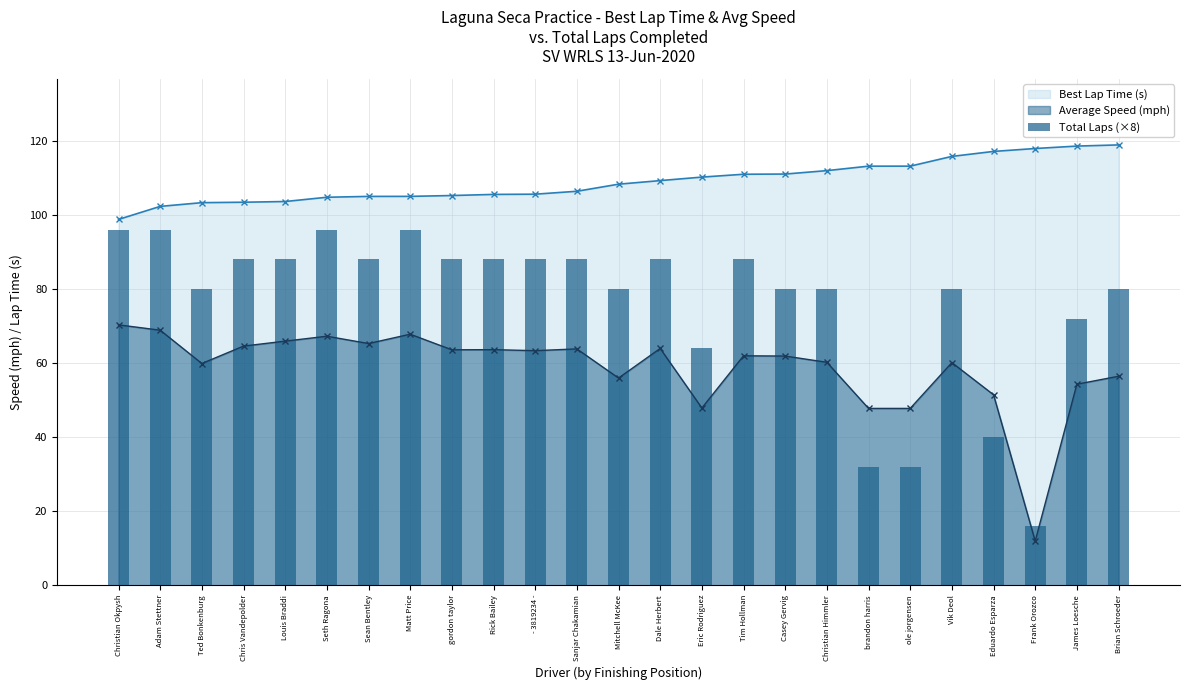

What is the sum of the values at Christian Okpysh and Sean Bentley?

184